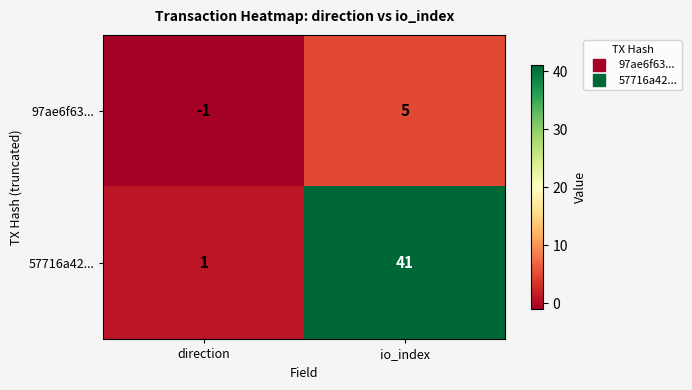

The 97ae6f63... series shows 5 at io_index. True or false?

True